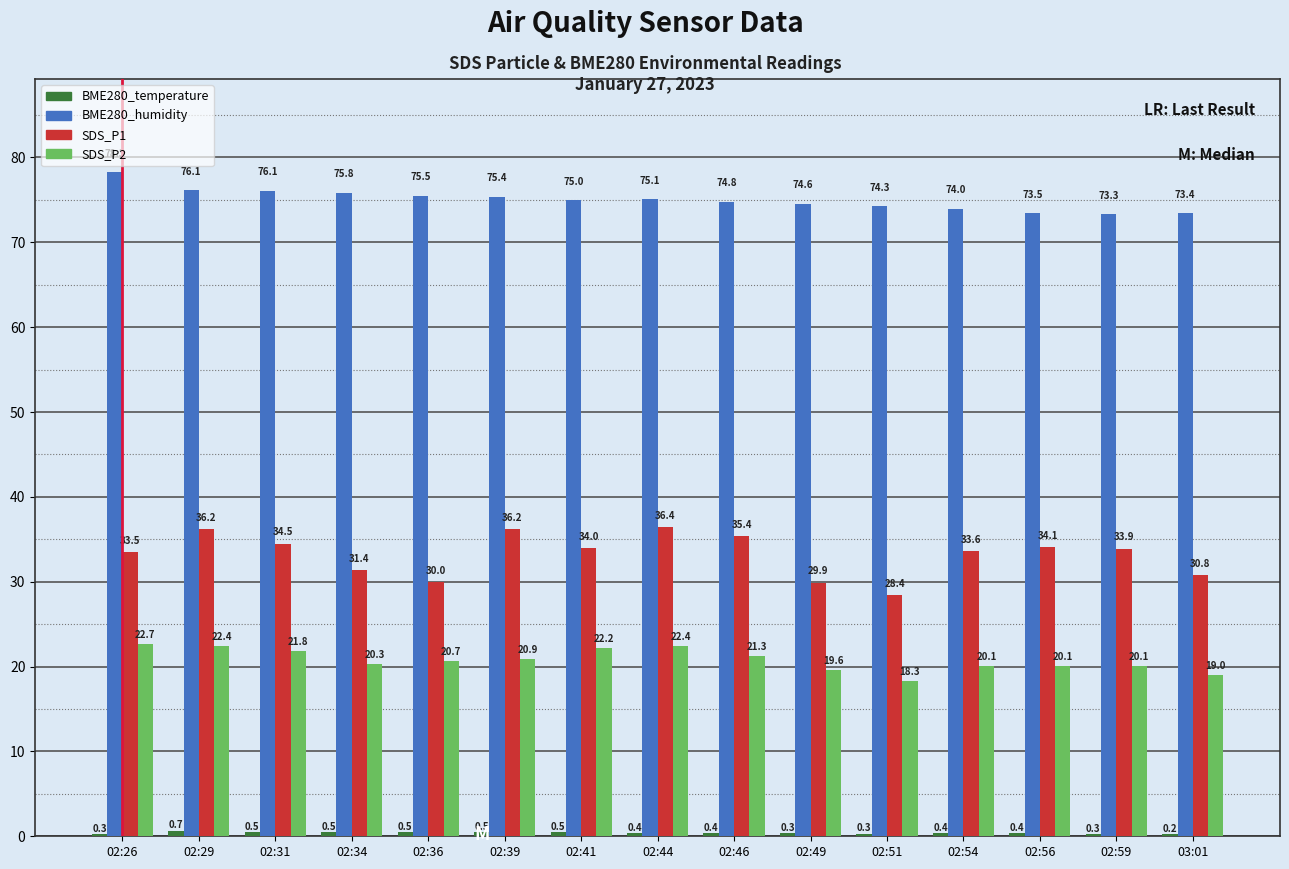

The value of SDS_P2 at 02:39 is 13.0. True or false?

False